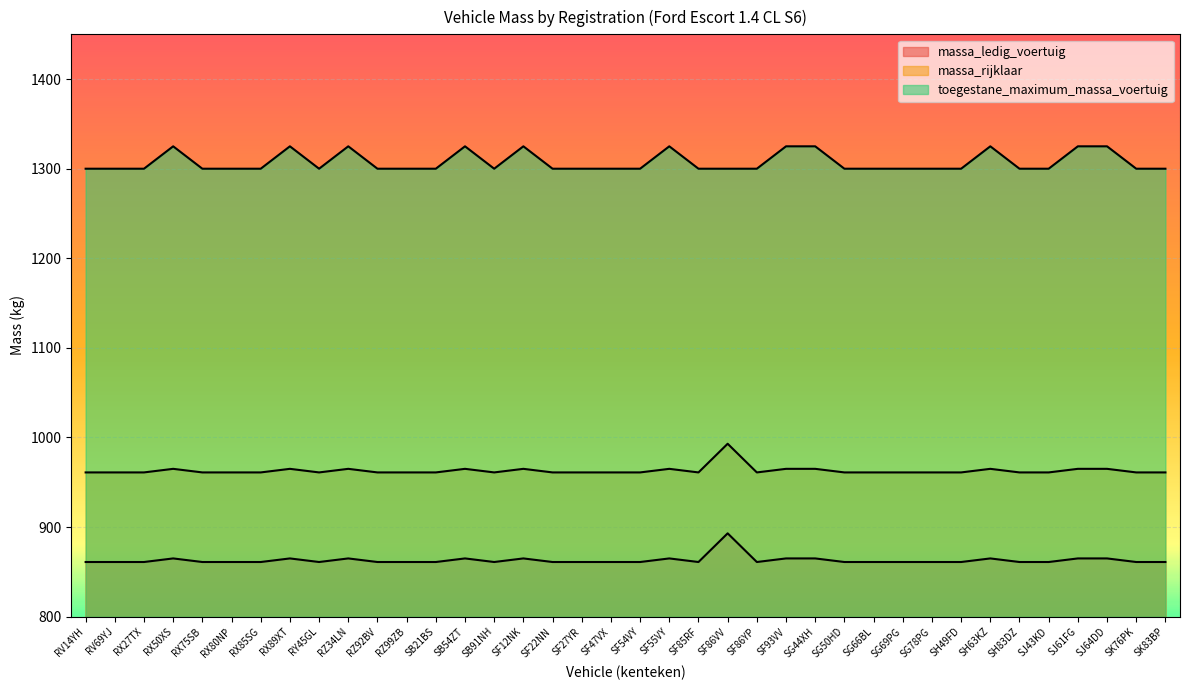

At which label is toegestane_maximum_massa_voertuig closest to 1312?

RV14YH